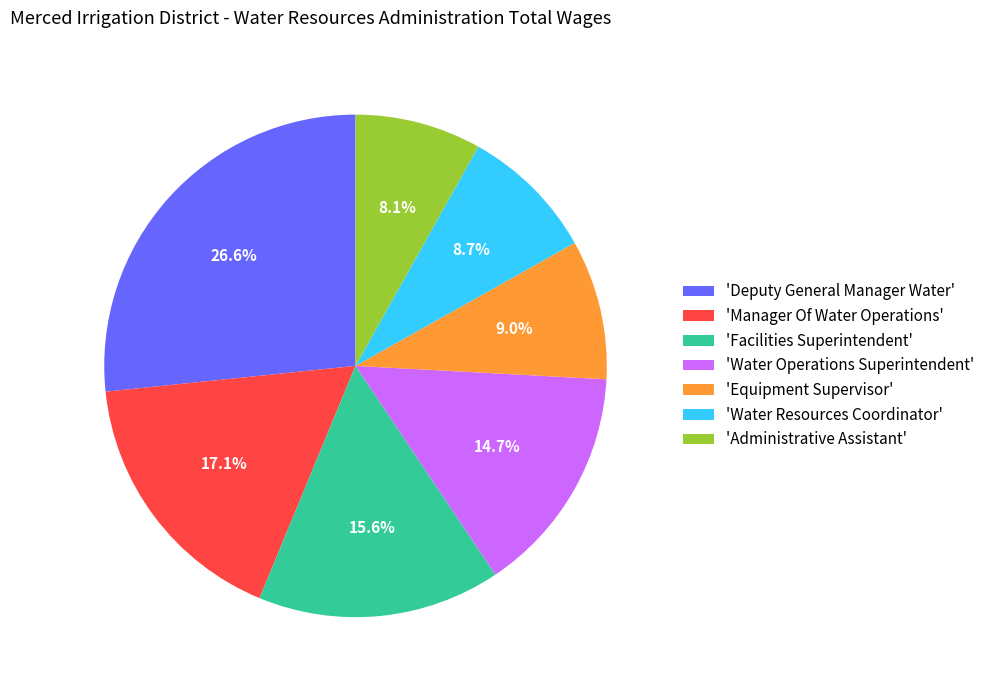

How much of the chart is everything except 'Manager Of Water Operations'?

82.9%